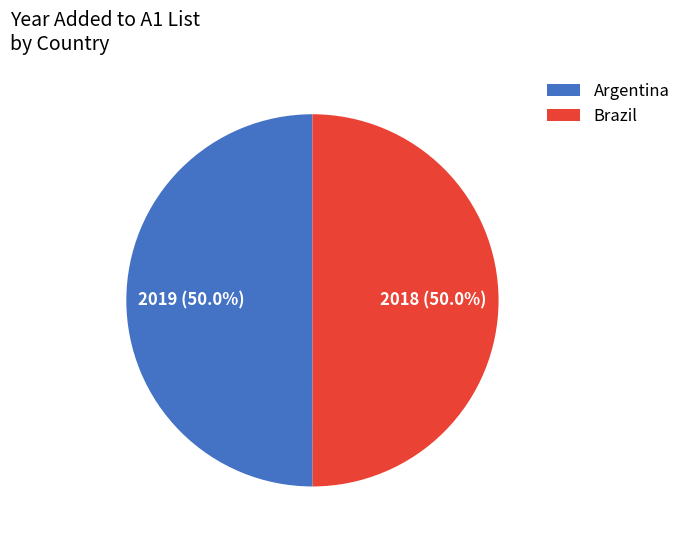

To the nearest percent, what percentage of the pie is Argentina?

50%